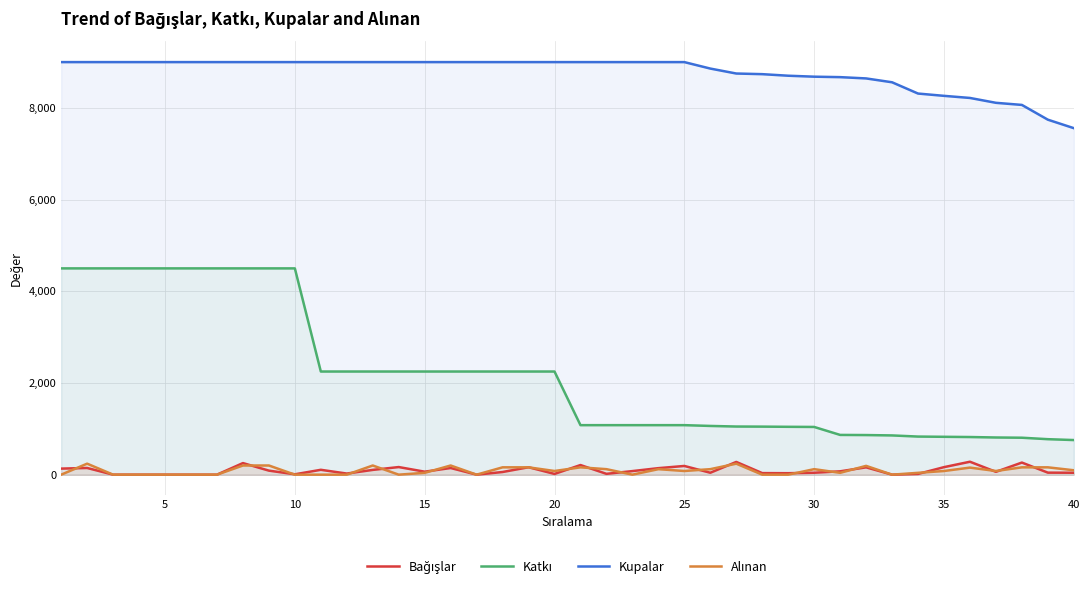

How many distinct data groups are displayed?

4